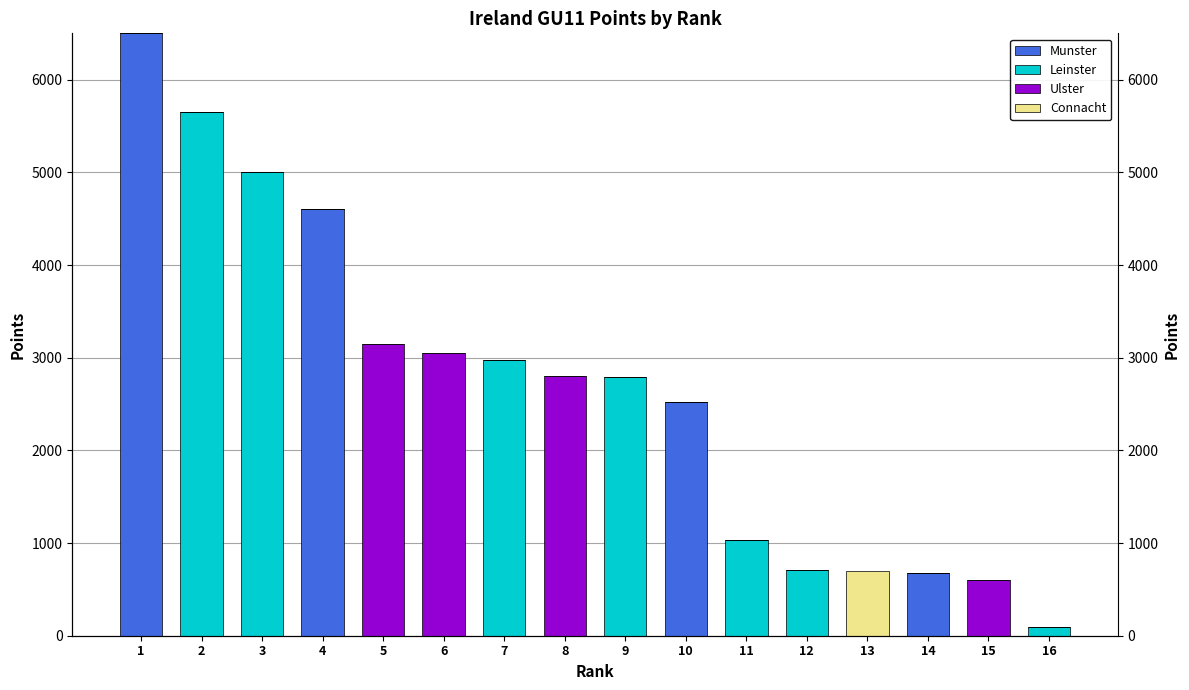

The value of Ulster at 11 is 1183. True or false?

False